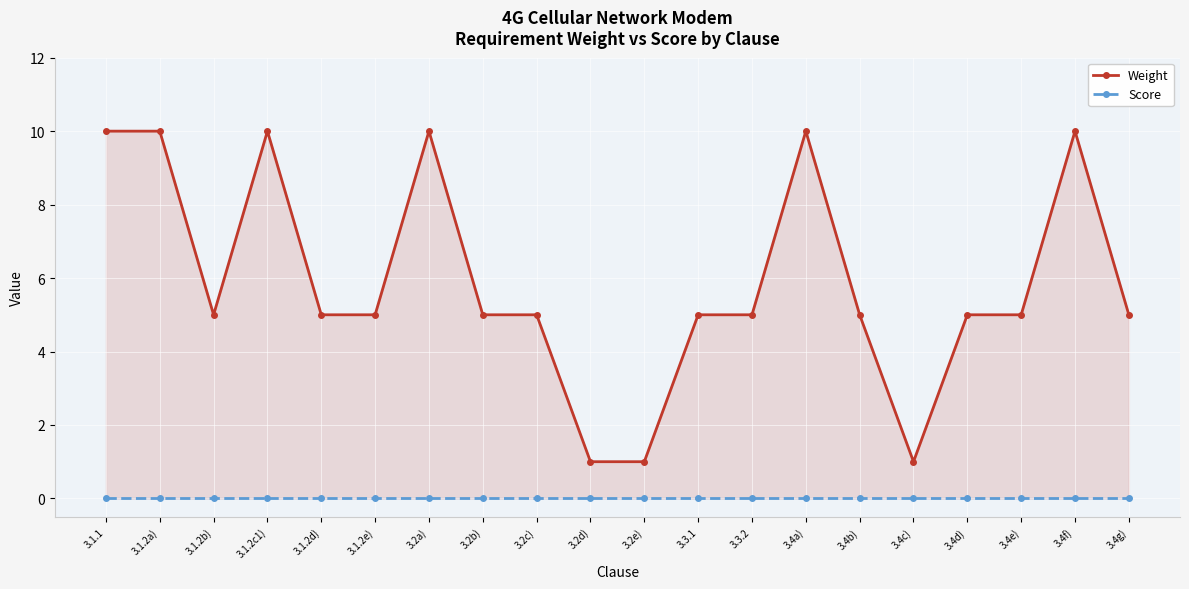

Count the Weight values in the range 5 to 10.

17